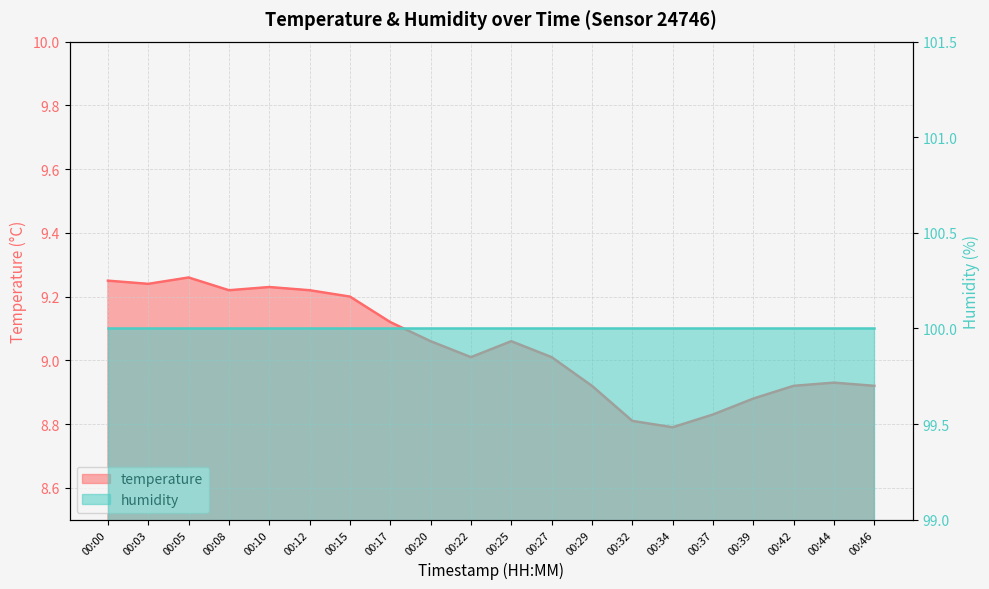

How many points are lower than both their immediate neighbors (excluding endpoints)?

4